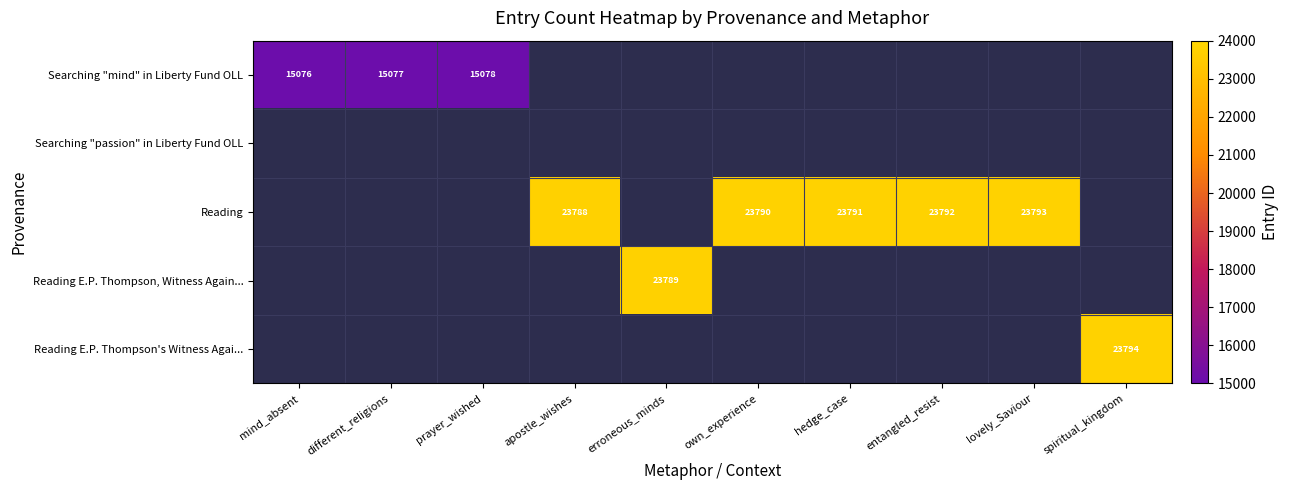

Is it true that Reading equals 6558 at entangled_resist?

False